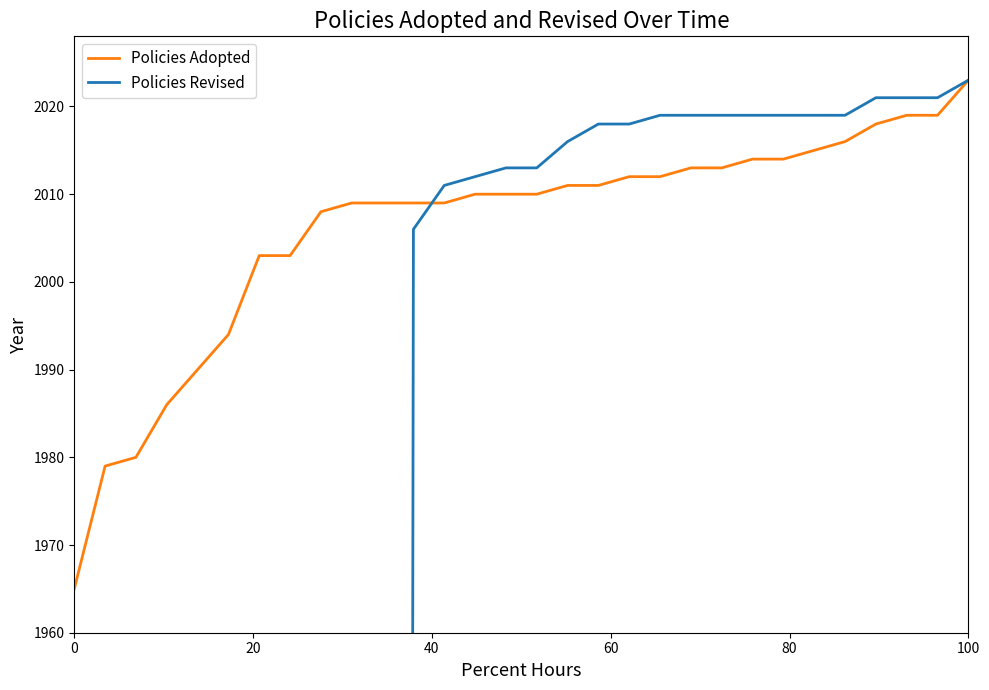

At how many categories does at least one series exceed 125?

30